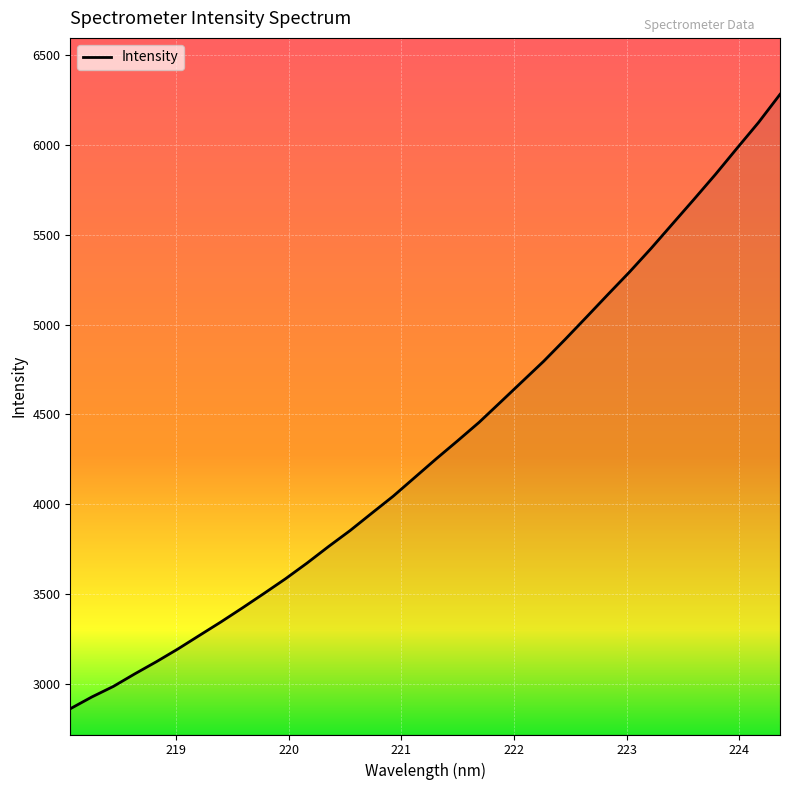

What is the smallest value displayed?

2864.0